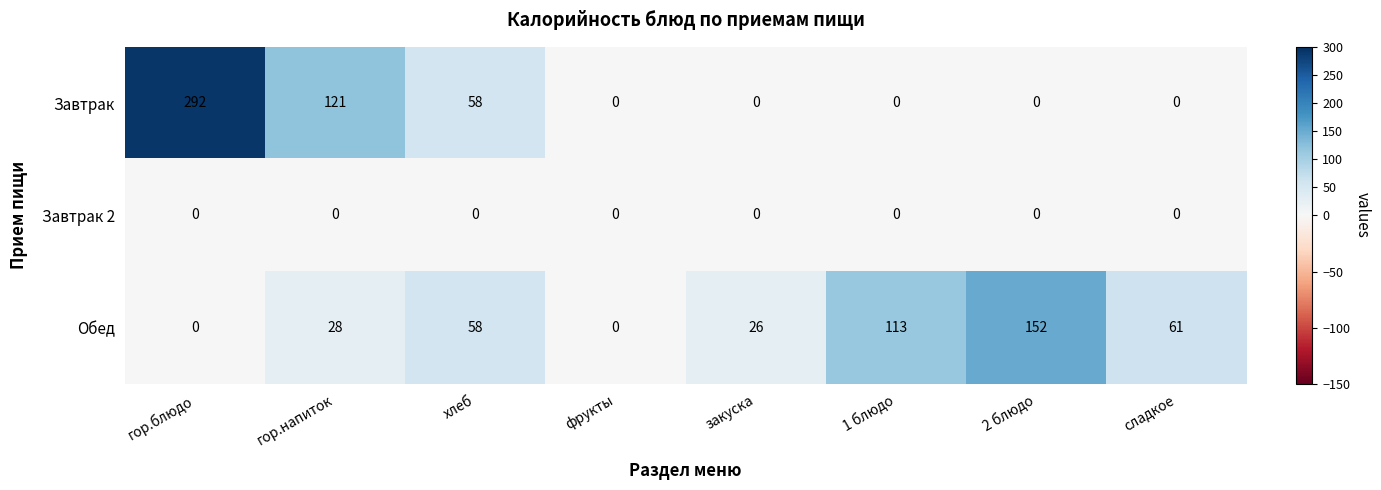

What is the difference between the maximum and minimum values in the Обед series?

152